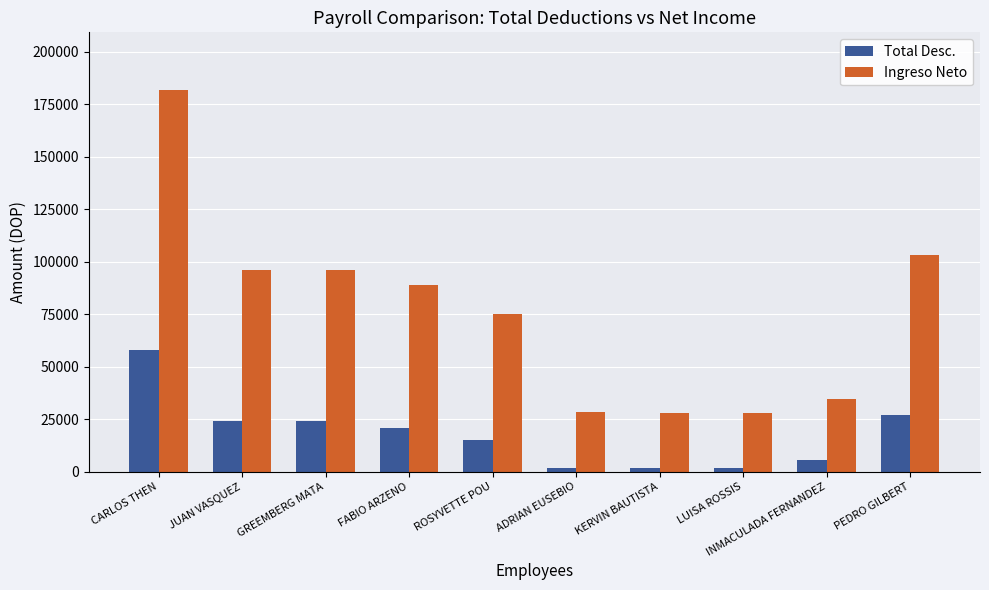

At which category does the chart reach its peak across all series?

CARLOS THEN